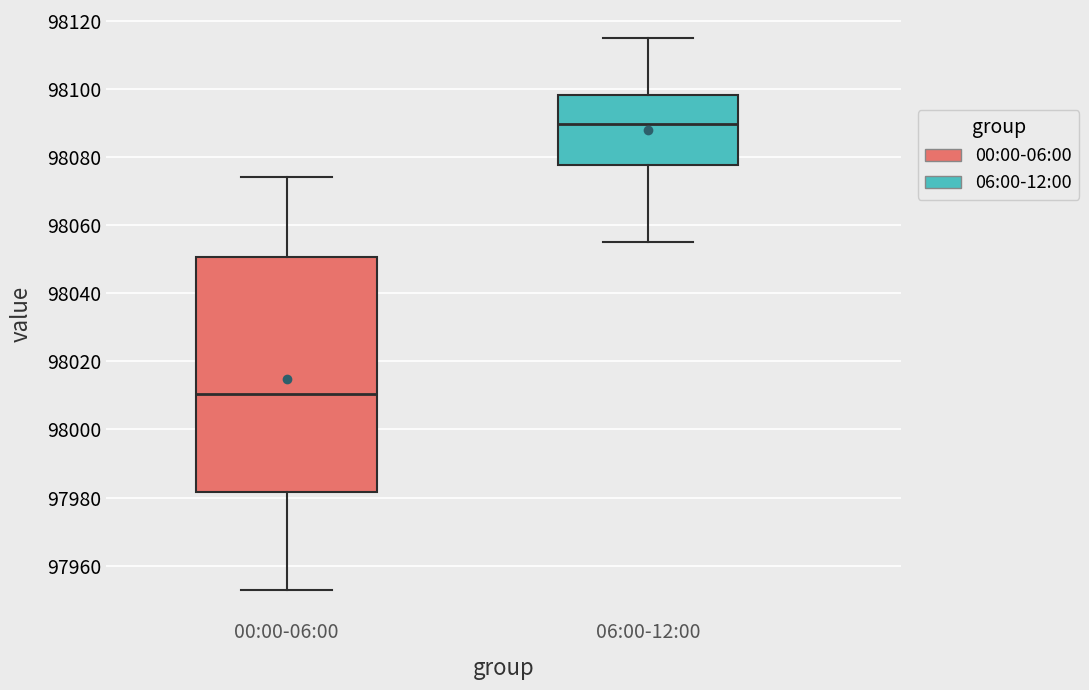

Reading left to right, transcribe this box plot: for each box, give where its median line is, the range the box spans, and where its two whiskers end, as read against the y-axis. The values are not printed on the chart, so give them approximately, as read against the axis.

00:00-06:00: median 98010, box 97982 to 98050, whiskers 97954 to 98074
06:00-12:00: median 98090, box 98078 to 98098, whiskers 98056 to 98116